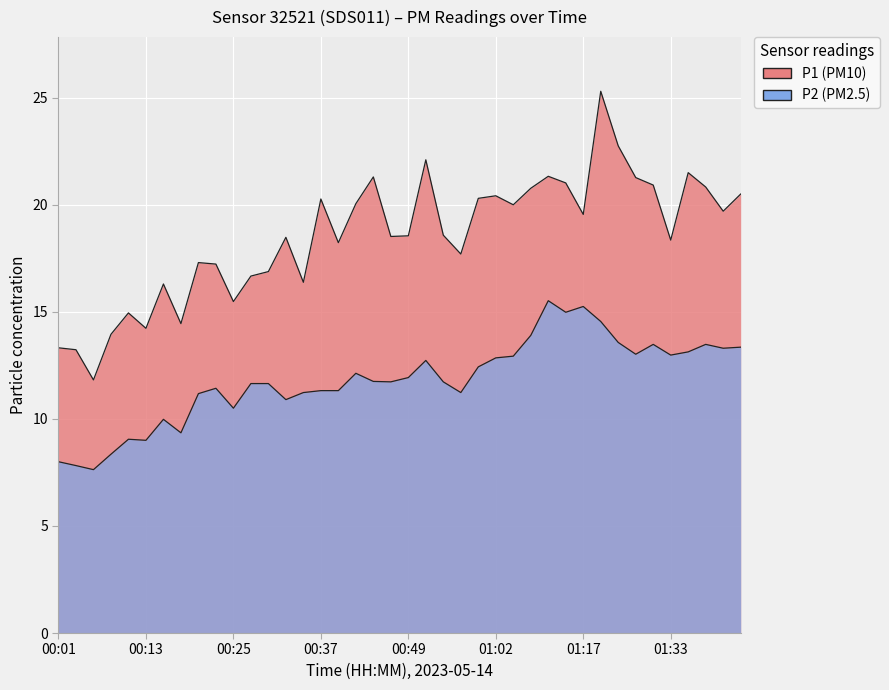

What value does the P1 series have at 00:23?

17.2